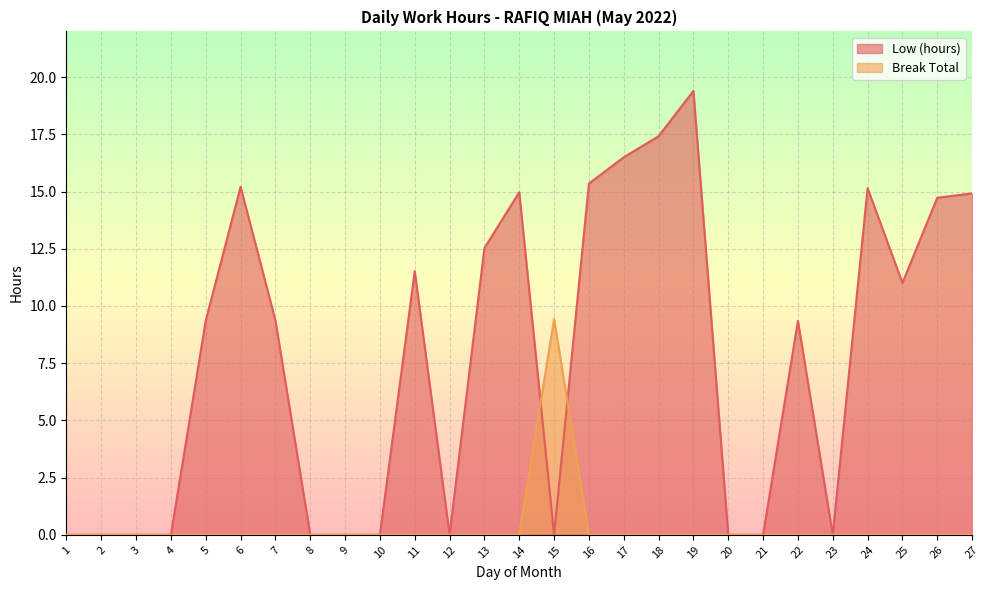

Where is the first local maximum for Break Total?

15